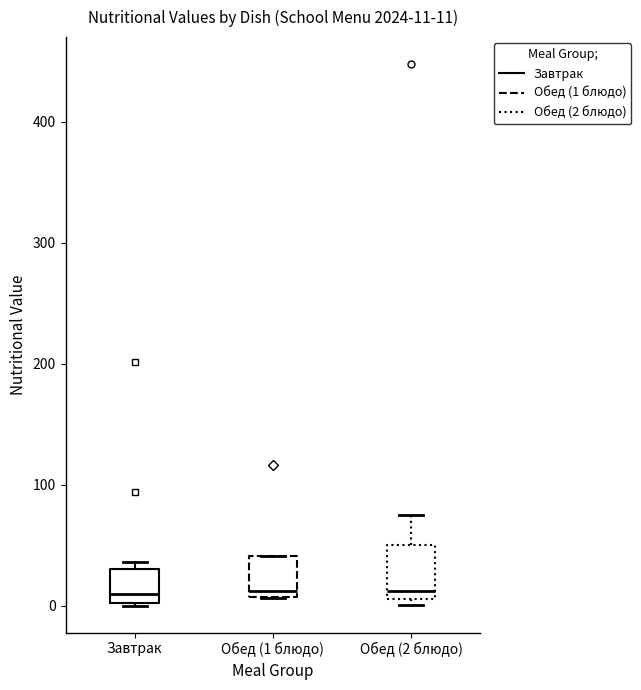

Comparing the boxes themselves (not the whiskers), which one is the tallest?

Обед (2 блюдо)